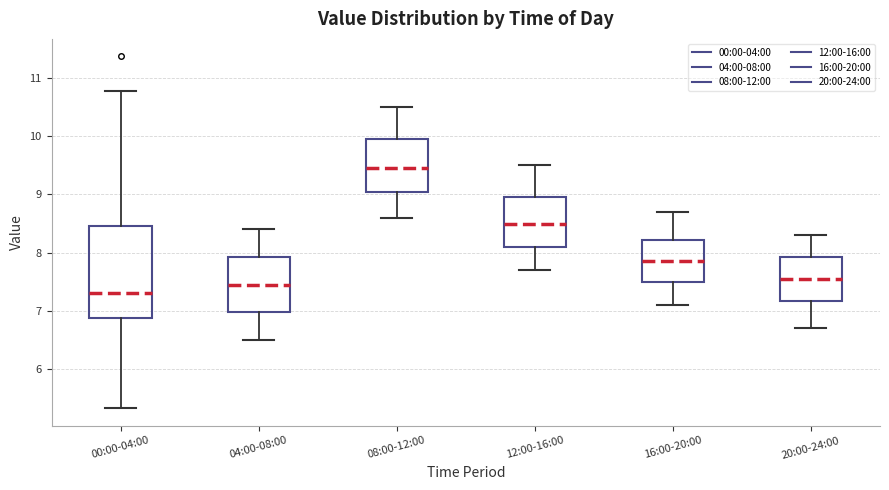

Which box is the tallest, from its lower edge to its upper edge?

00:00-04:00